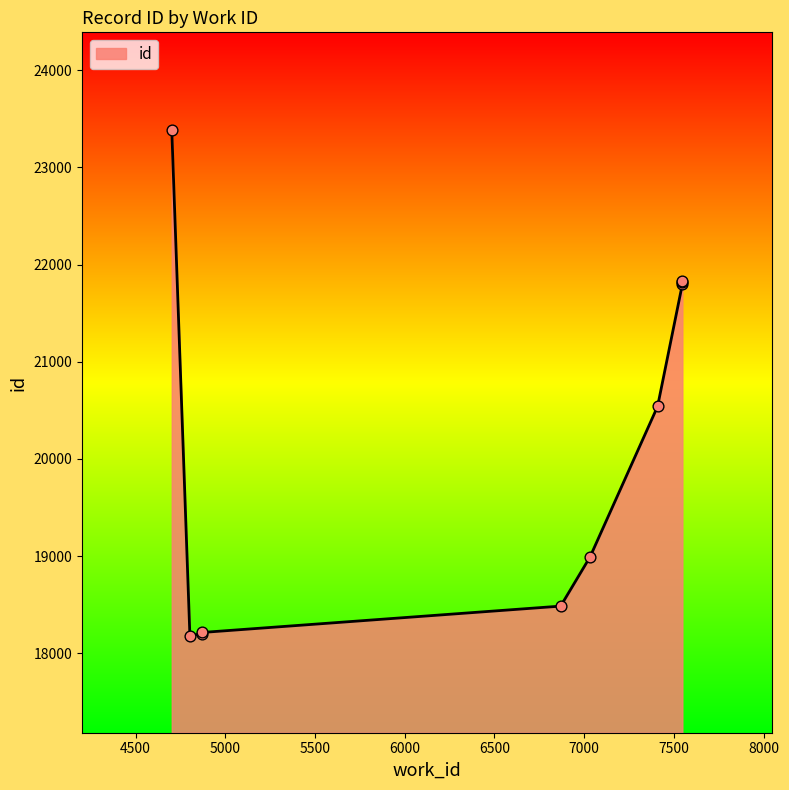

Which has a higher value, 4702 or 7547?

4702